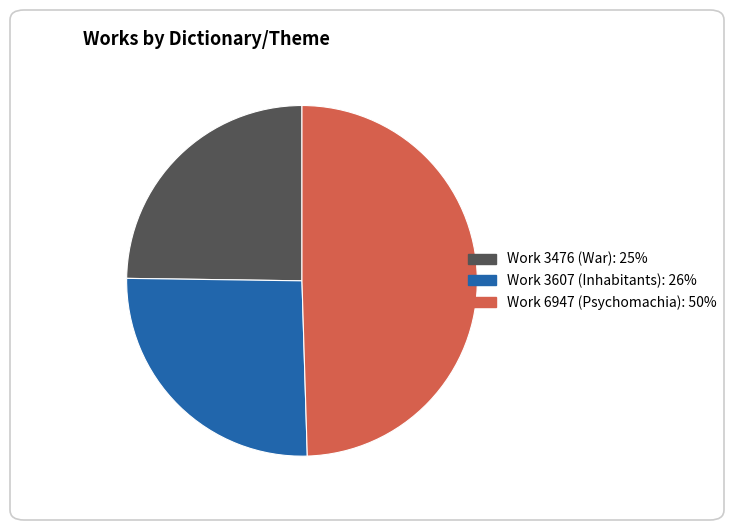

What is the smallest slice in the pie chart?

Work 3476 (War)